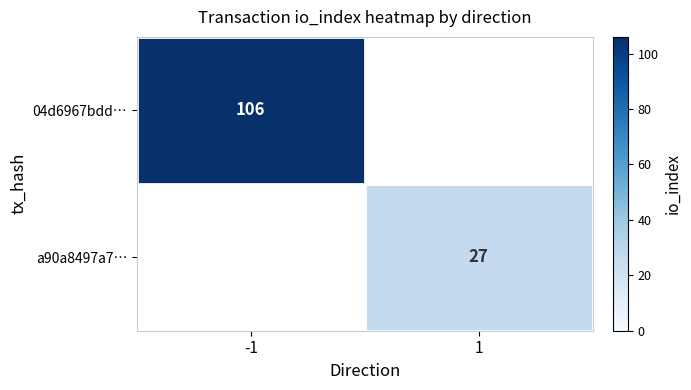

Which category has the highest value across all series?

-1